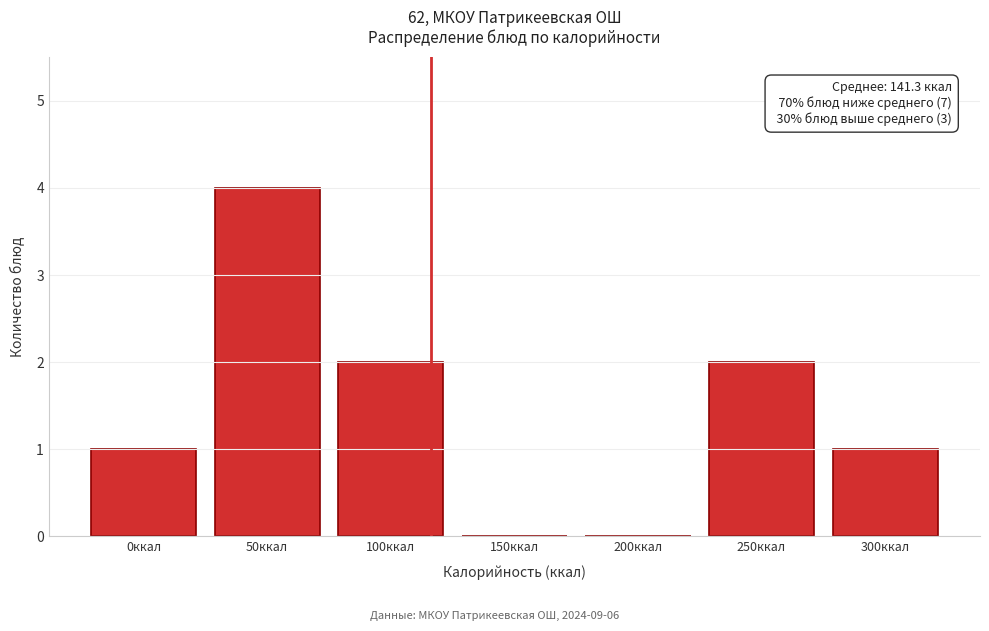

Reading right to left, list all the values displayed in this chart.

300ккал=1	250ккал=2	200ккал=0	150ккал=0	100ккал=2	50ккал=4	0ккал=1